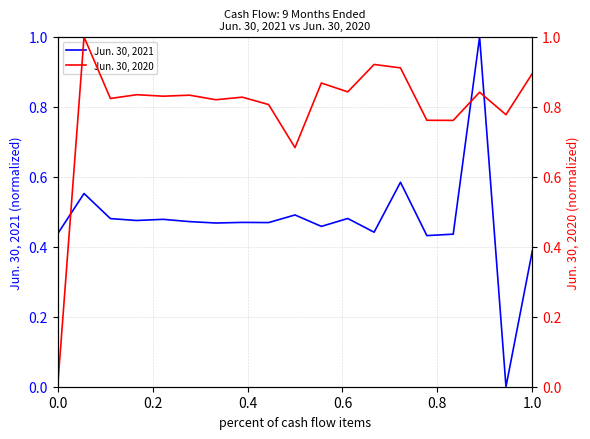

What is the highest value of the Jun. 30, 2021 series?

1.0